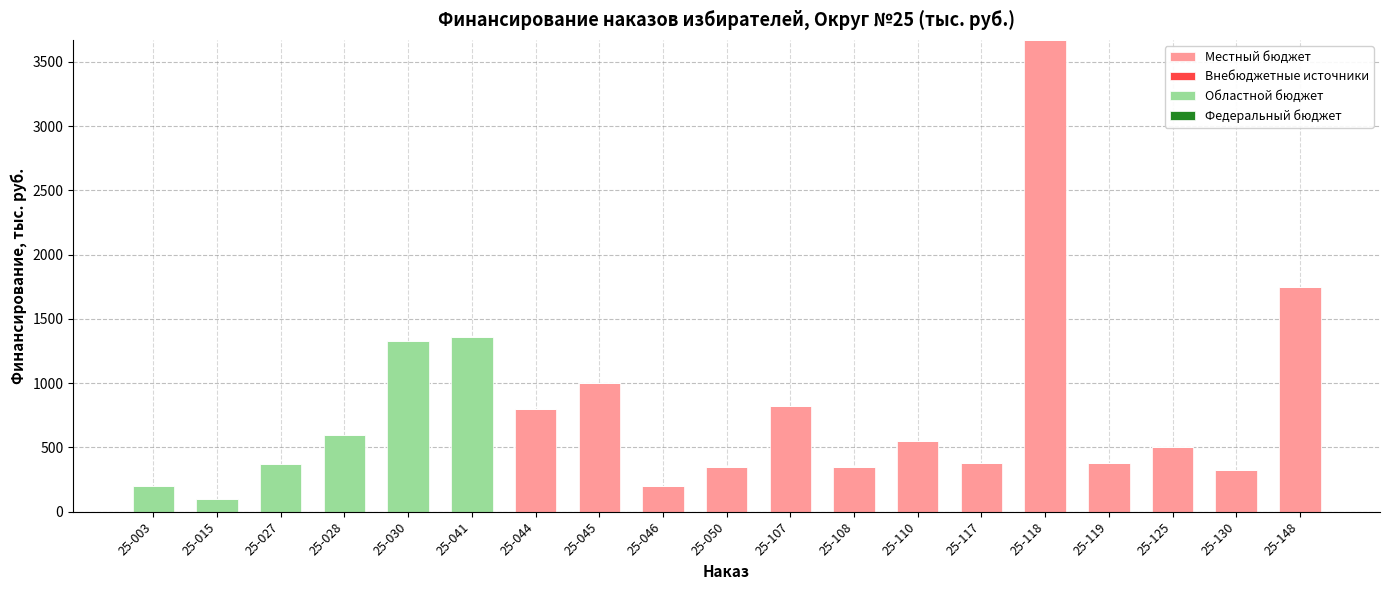

What is the sum of the Местный бюджет values at 25-108 and 25-015?

350.0